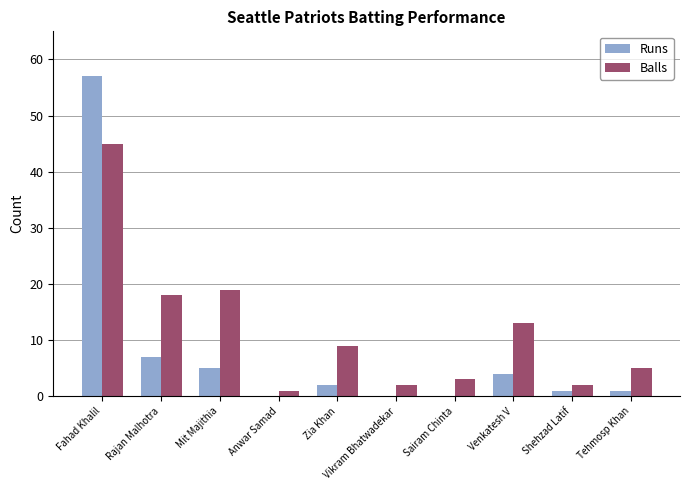

Between Rajan Malhotra and Anwar Samad, which series saw the biggest shift?

Balls